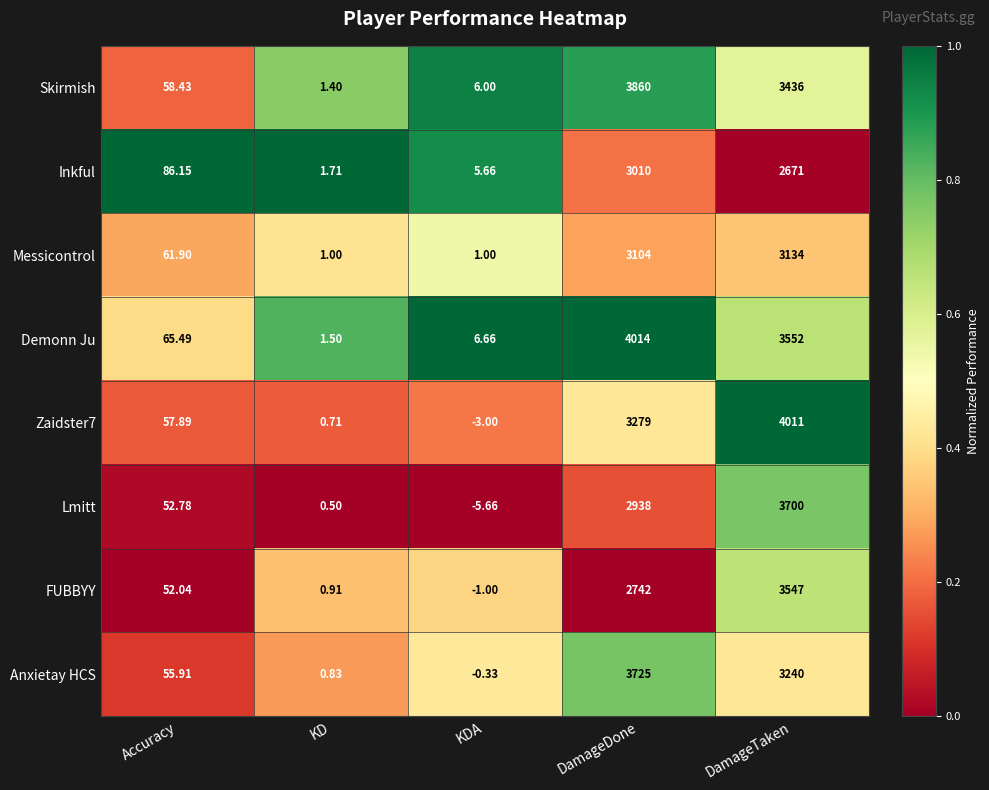

Is the value of Lmitt at KD greater than the value of FUBBYY at KD?

No